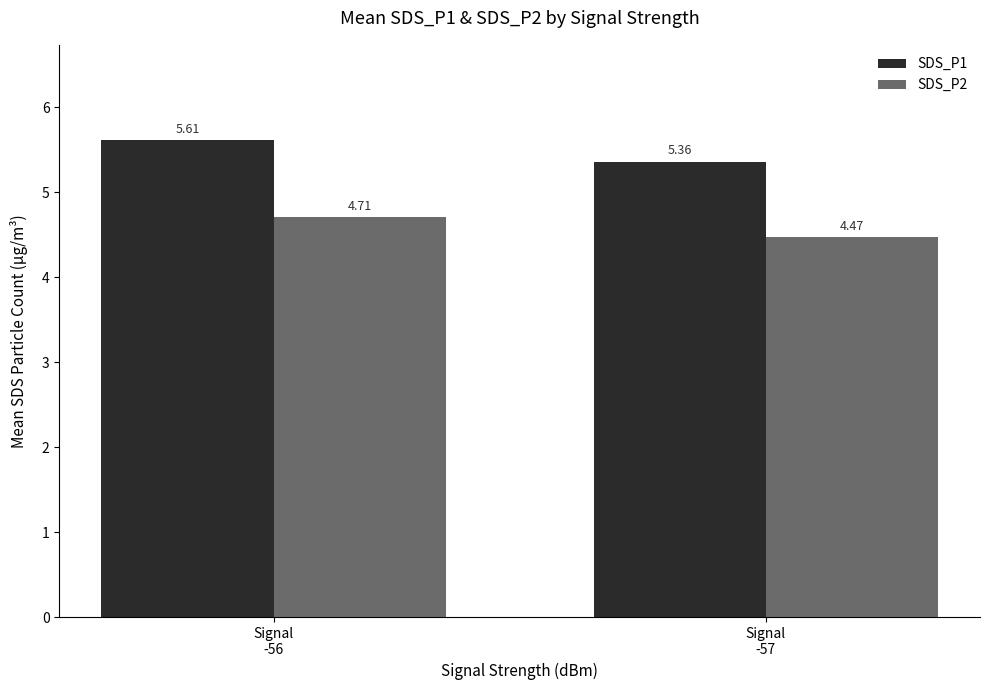

What is the sum of all SDS_P1 values?

11.0